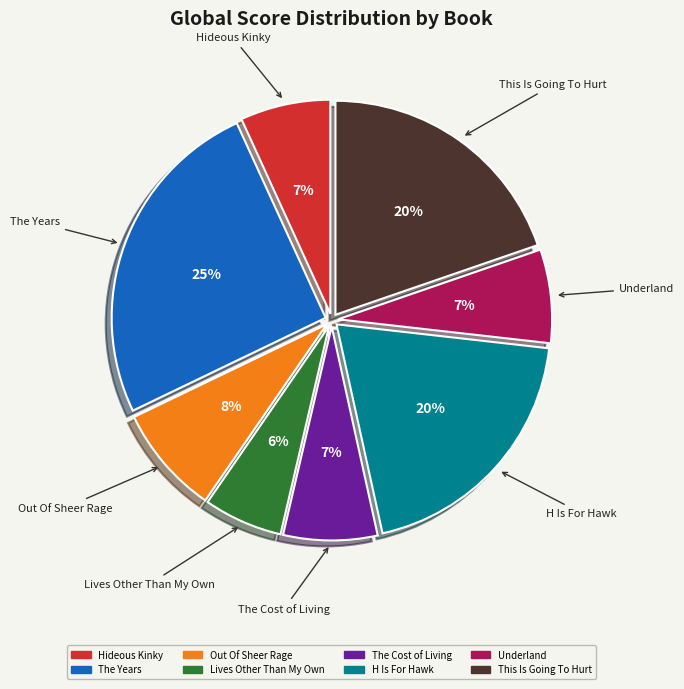

Combined, do The Cost of Living and Out Of Sheer Rage account for over 50%?

No